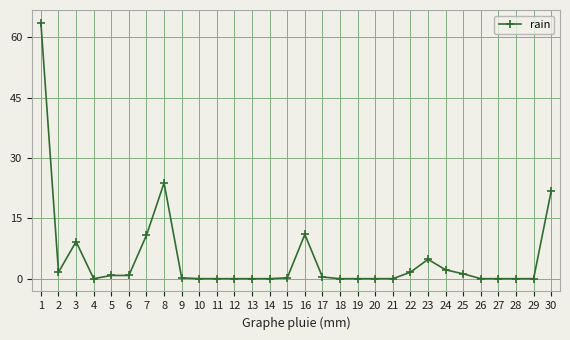

At which category does the chart reach its peak across all series?

1